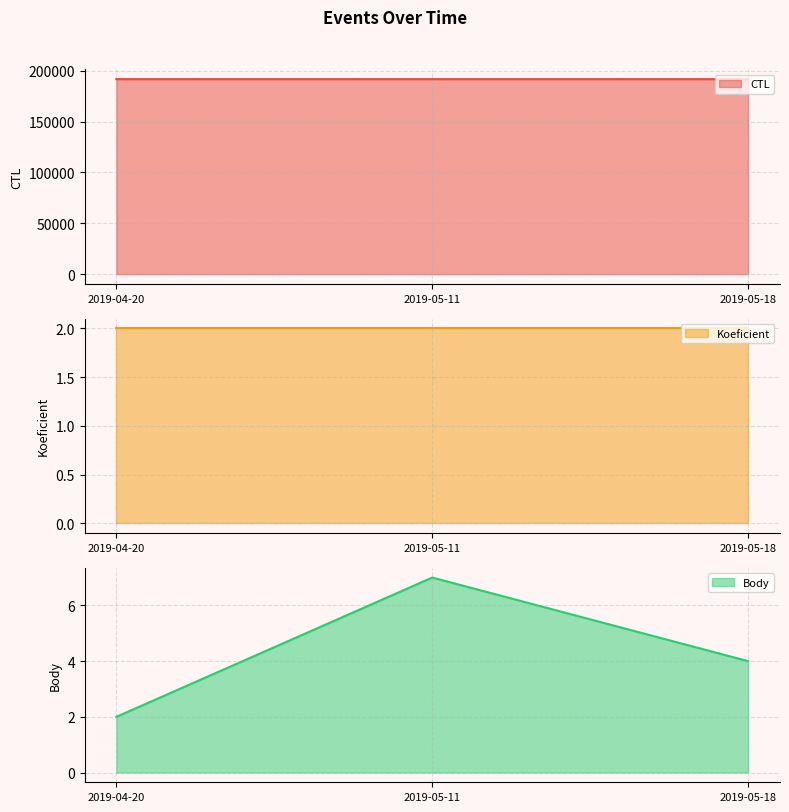

List the labels in order of Body value, smallest first.

2019-04-20, 2019-05-18, 2019-05-11